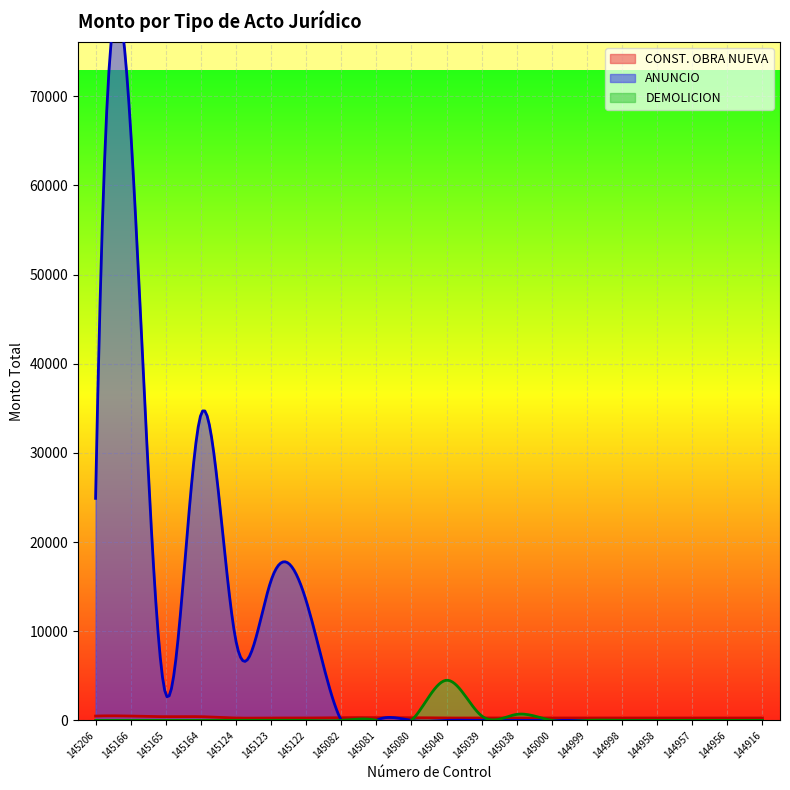

True or false: ANUNCIO and DEMOLICION intersect in this chart.

False